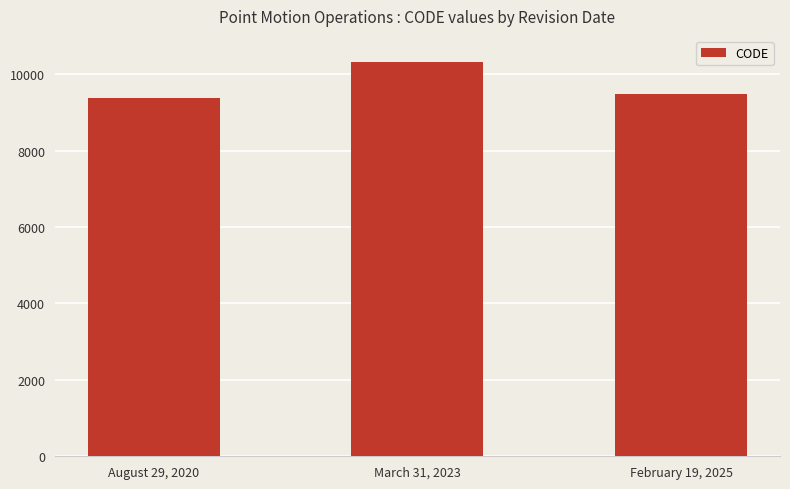

What is the label of the 3rd bar from the right?

August 29, 2020